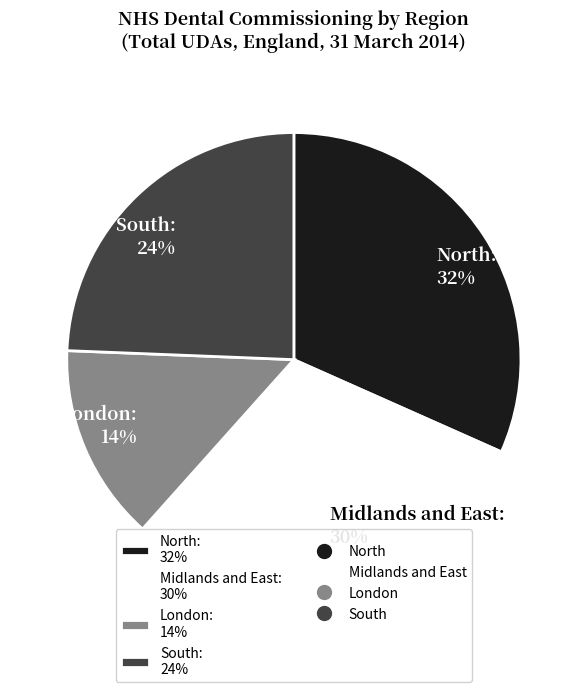

To the nearest percent, what portion does Midlands and East represent?

30%